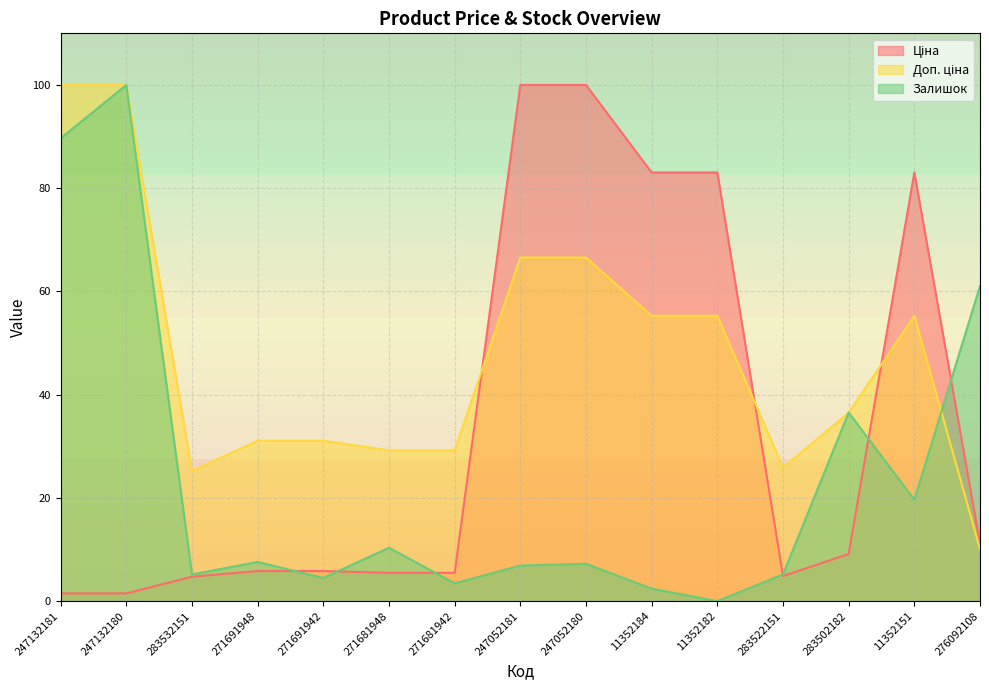

At 247132181, list the series in order from smallest to largest.

Ціна, Залишок, Доп. ціна